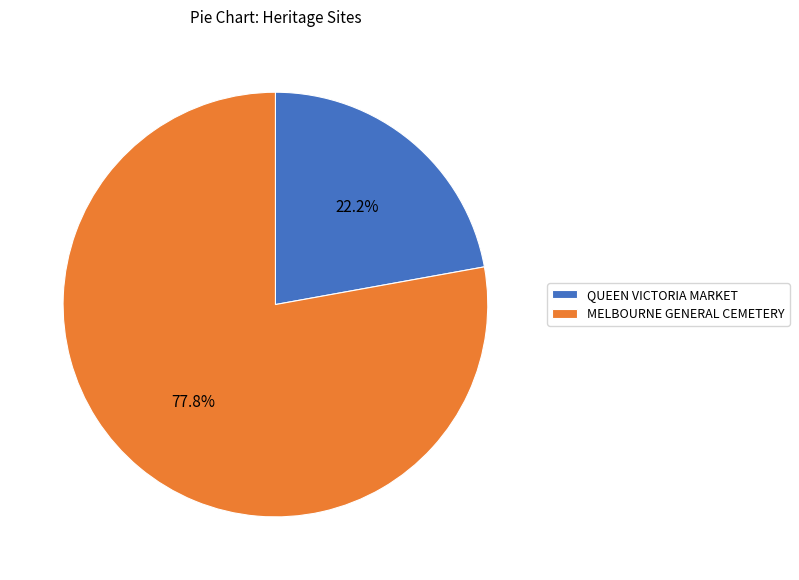

Approximately how many times larger is the value at QUEEN VICTORIA MARKET compared to MELBOURNE GENERAL CEMETERY?

0.3